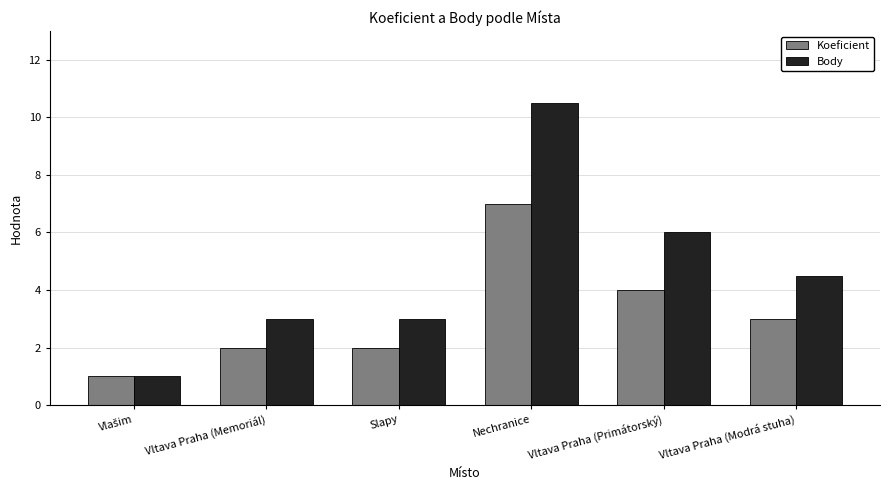

Reading right to left, what are all the values shown in this chart?

Koeficient: 3.0	4.0	7.0	2.0	2.0	1.0
Body: 4.5	6.0	10.5	3.0	3.0	1.0